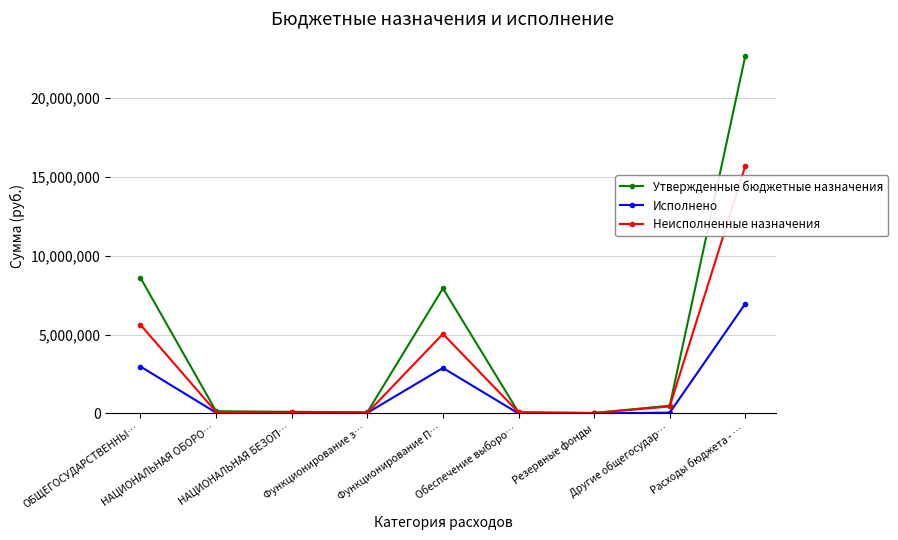

True or false: Исполнено has a value of 47392.8 at НАЦИОНАЛЬНАЯ ОБОРО….

True